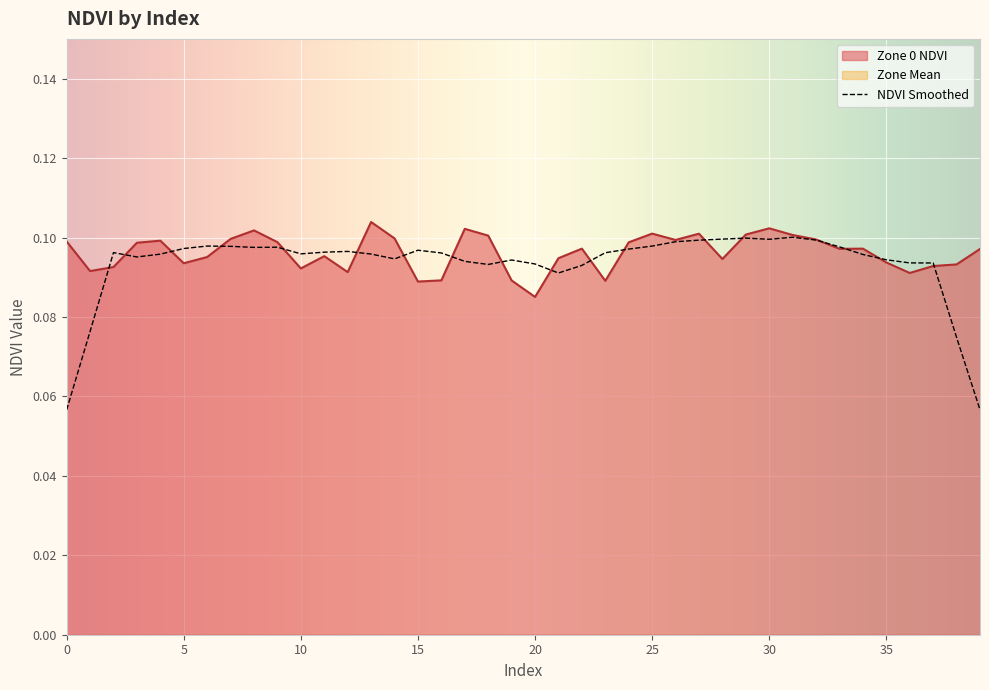

What is the value of the 19th point from the left?

0.1